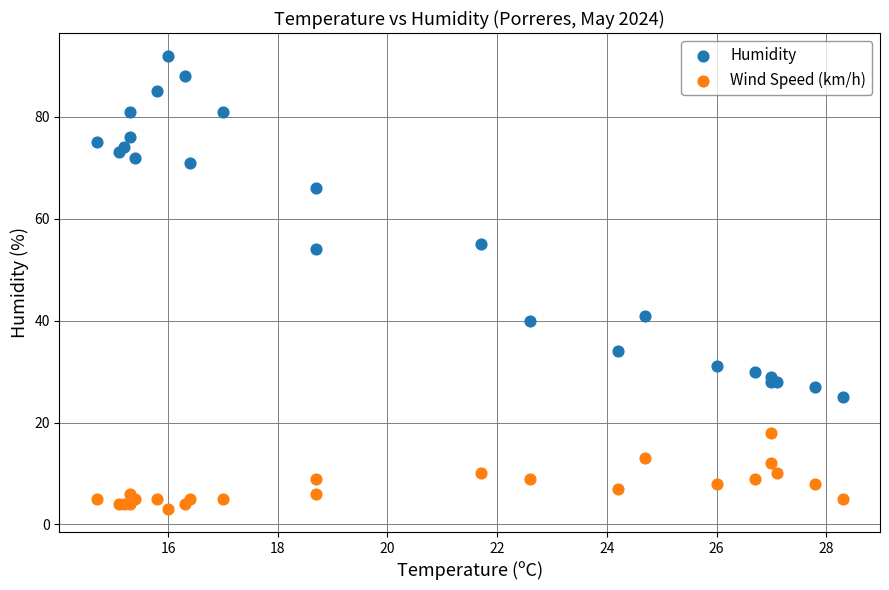

Which series has the largest Y range (max minus min)?

Humidity